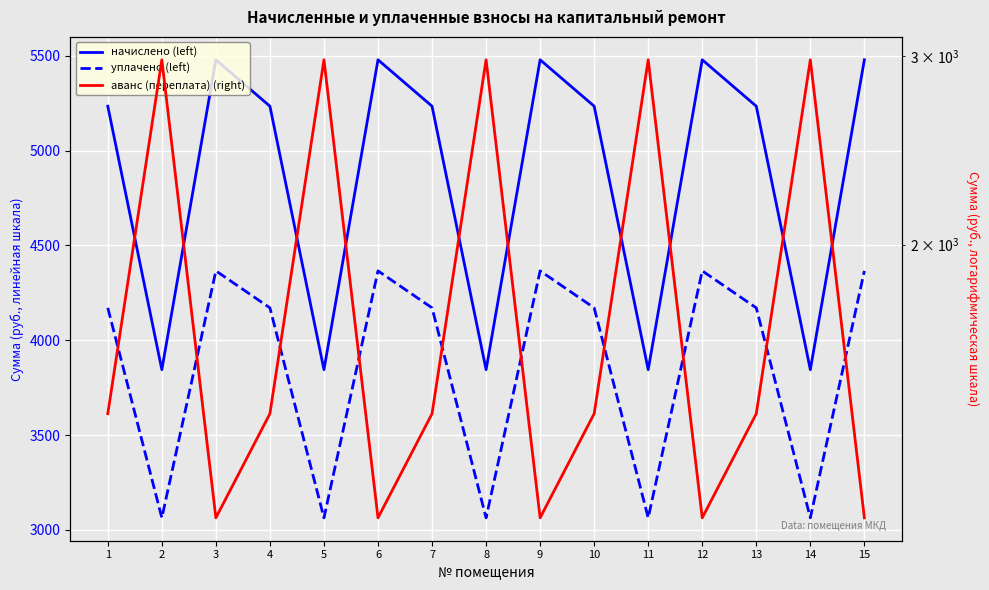

List the labels in order of аванс (переплата) (right) value, smallest first.

3, 6, 9, 12, 15, 1, 4, 7, 10, 13, 2, 5, 8, 11, 14